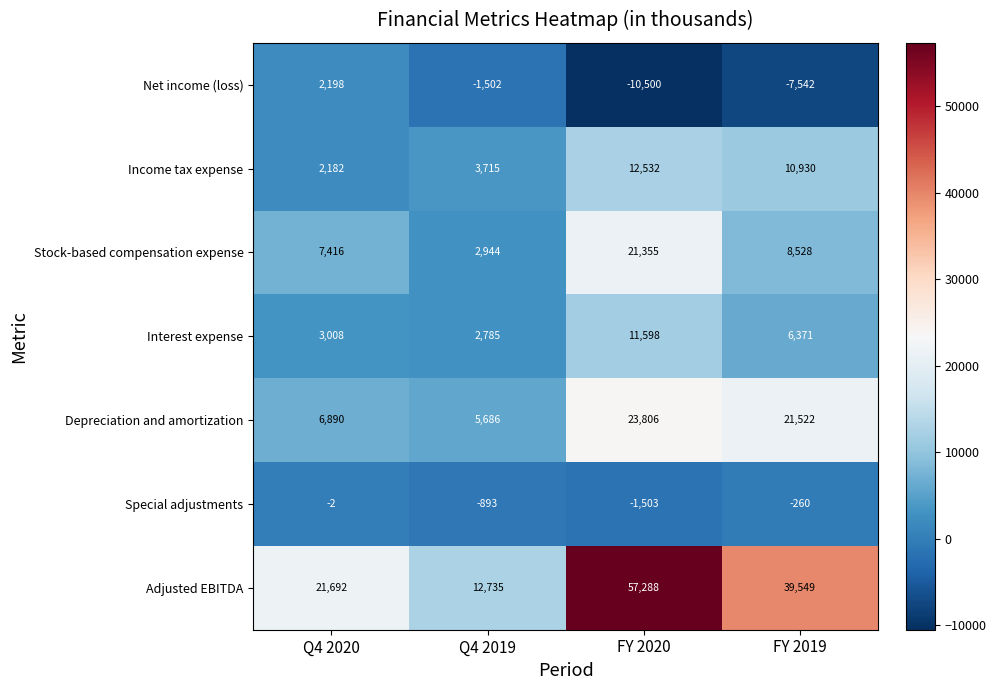

At which category is the sum across all series the highest?

FY 2020